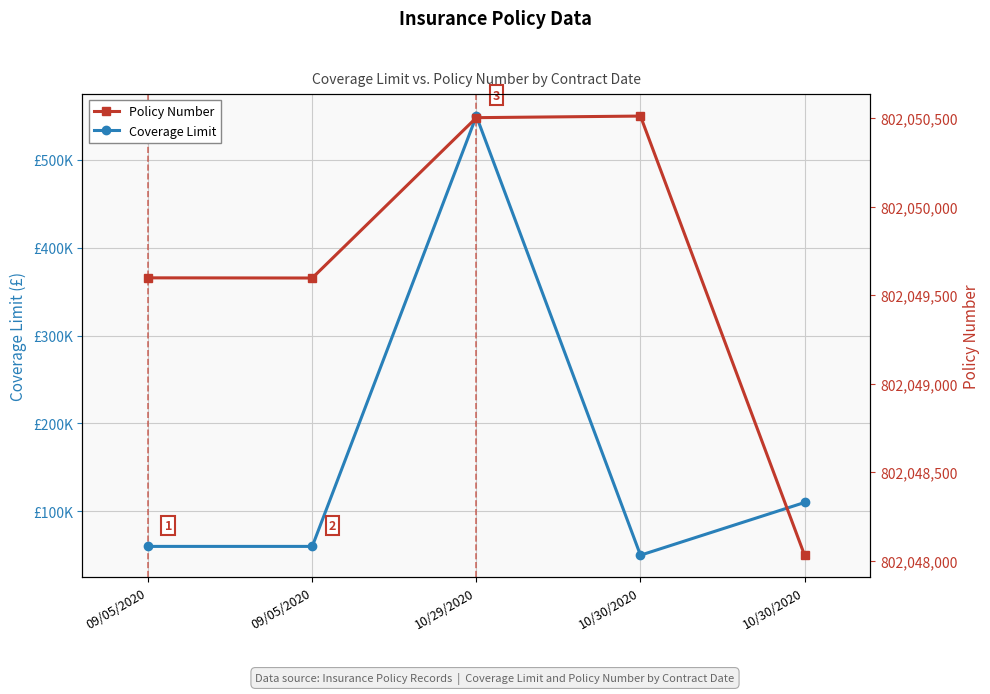

At 10/30/2020, list the series in order from smallest to largest.

Coverage Limit, Policy Number